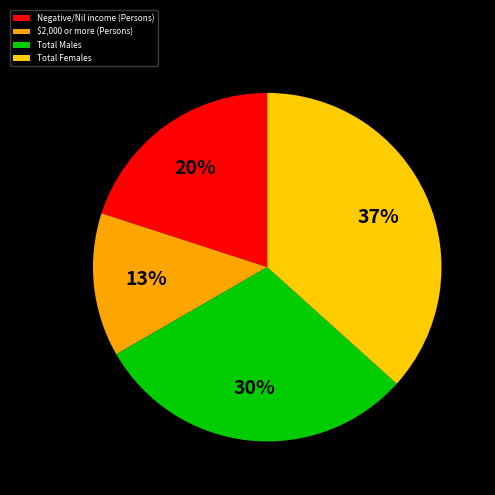

Is Negative/Nil income (Persons) the majority of the pie?

No